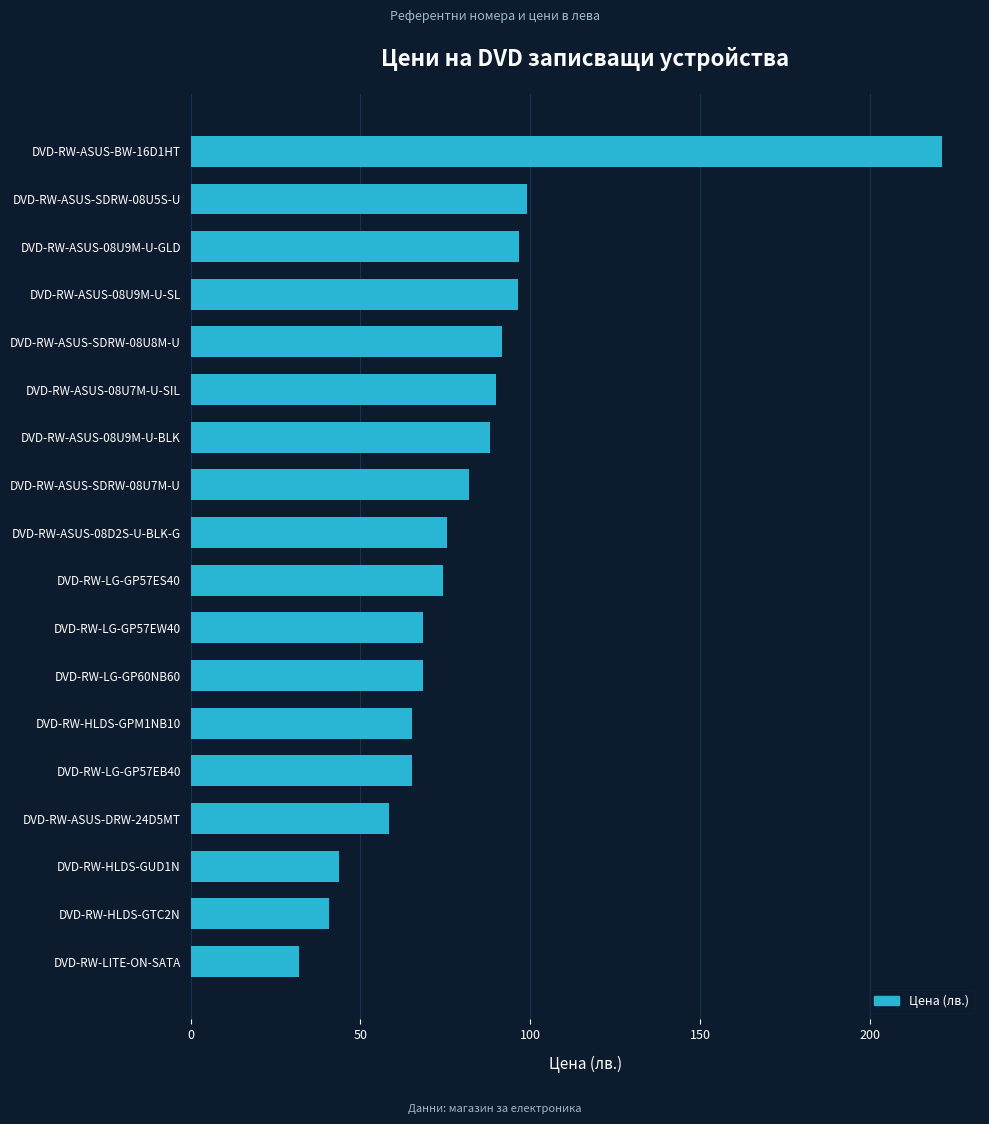

Does the chart contain stacked bars?

No